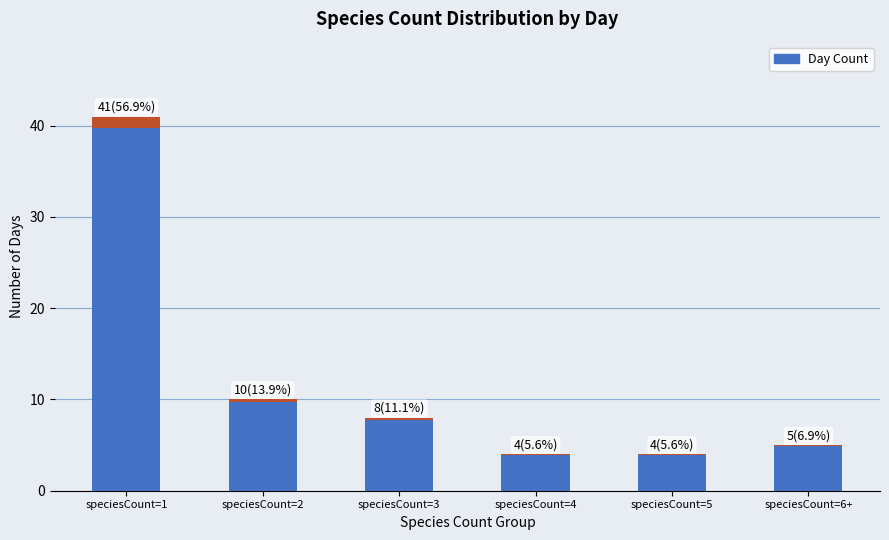

Reading left to right, transcribe all the data shown in this chart.

speciesCount=1=41	speciesCount=2=10	speciesCount=3=8	speciesCount=4=4	speciesCount=5=4	speciesCount=6+=5